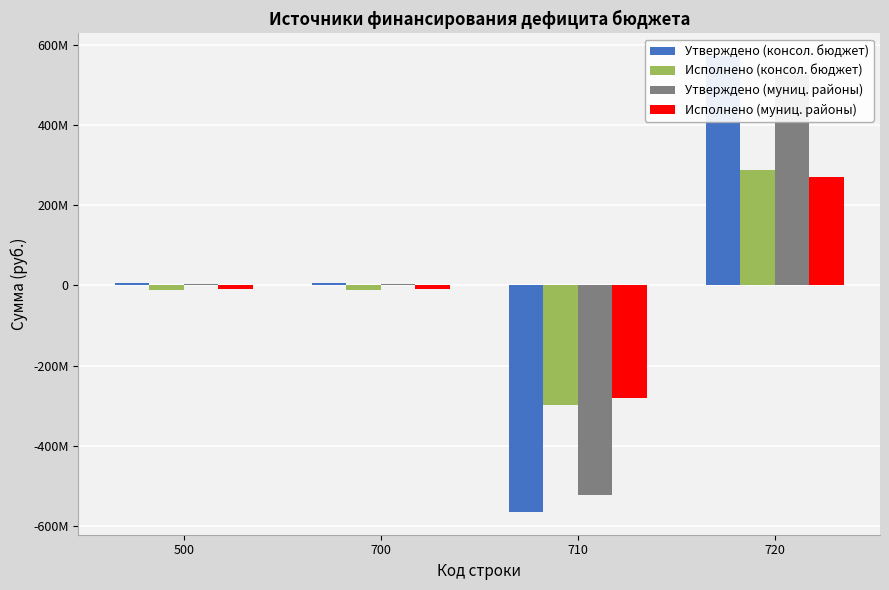

At which label does Исполнено (консол. бюджет) reach its minimum?

710